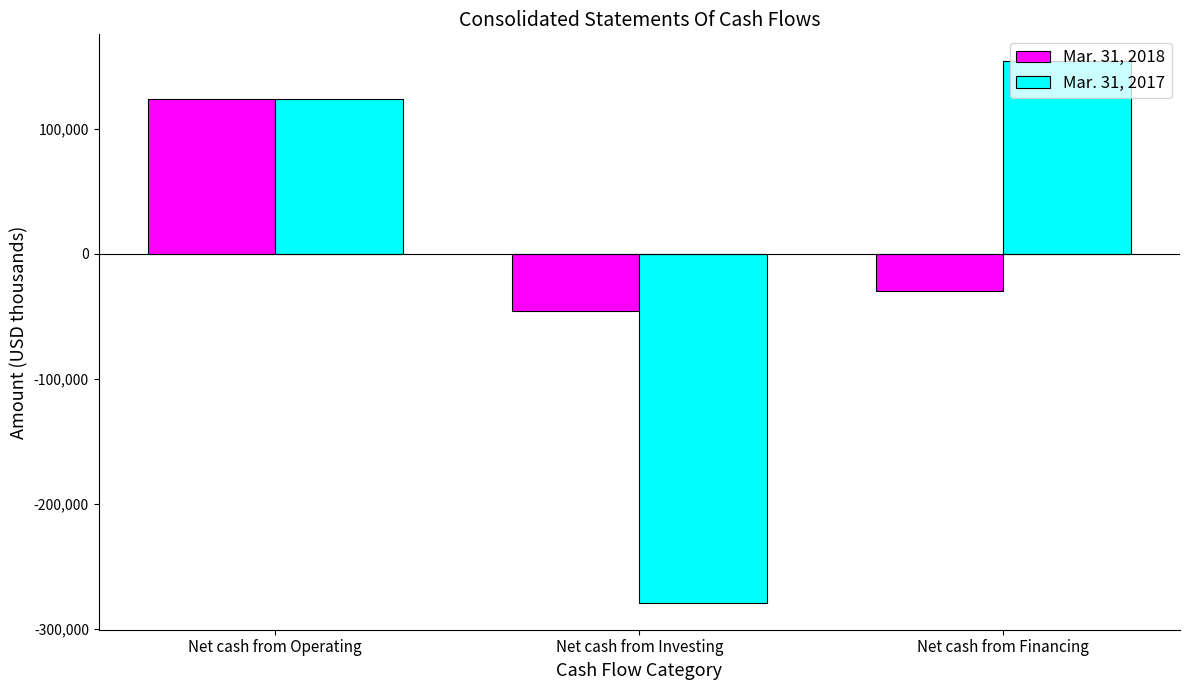

Where does the Mar. 31, 2018 series first go above -29502?

Net cash from Operating